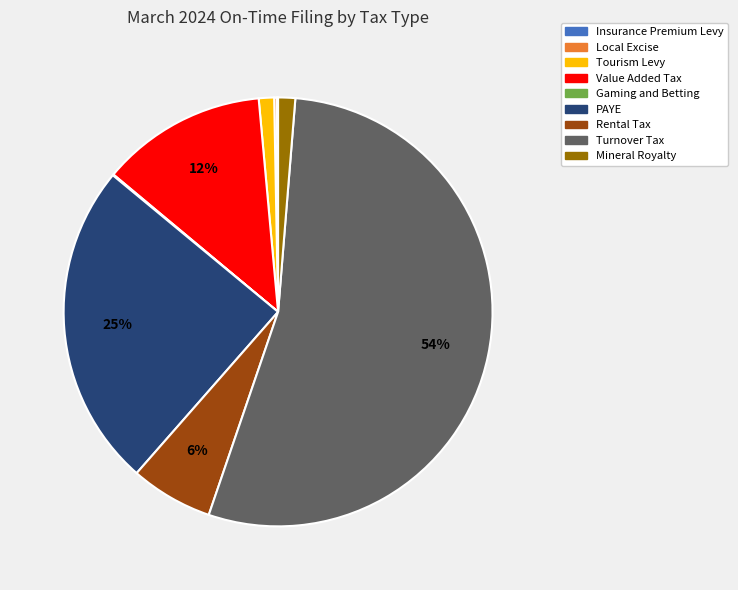

The PAYE slice represents 14% of the pie. True or false?

False